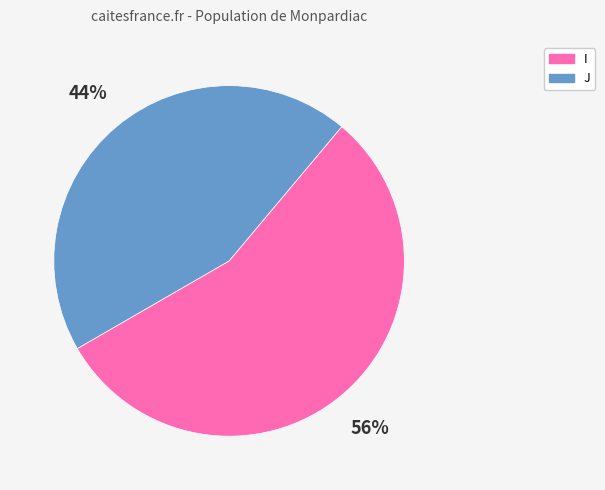

Is the sum of I and J greater than half?

Yes